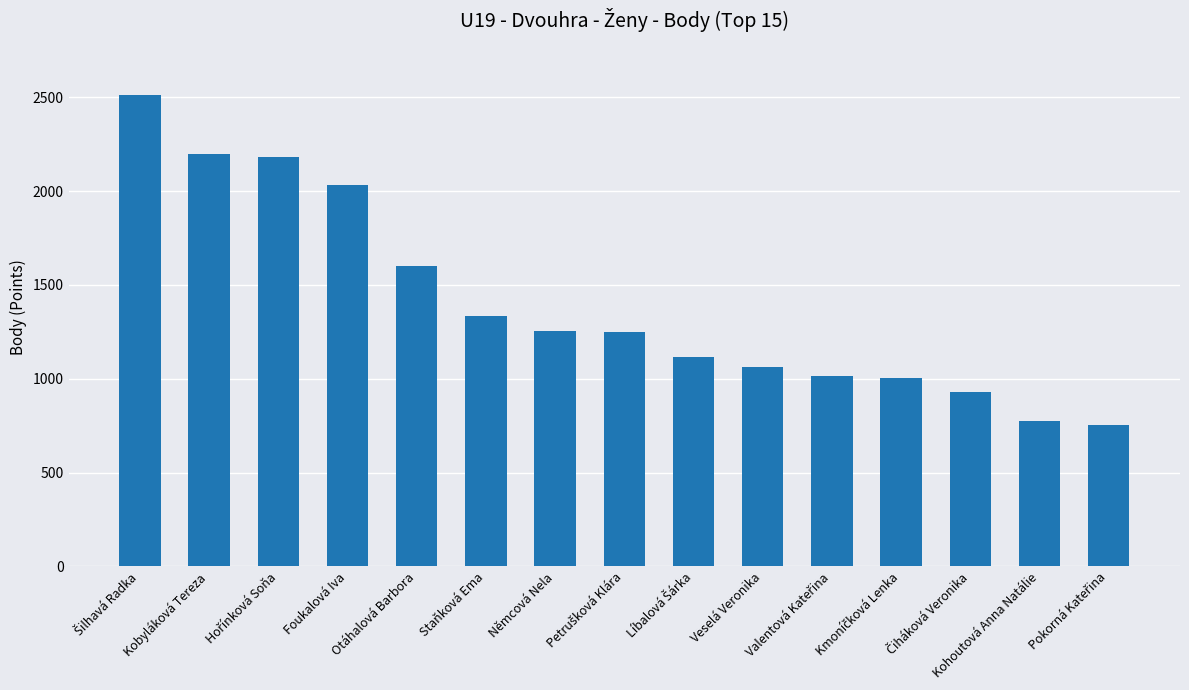

What is the label of the 12th bar from the right?

Foukalová Iva